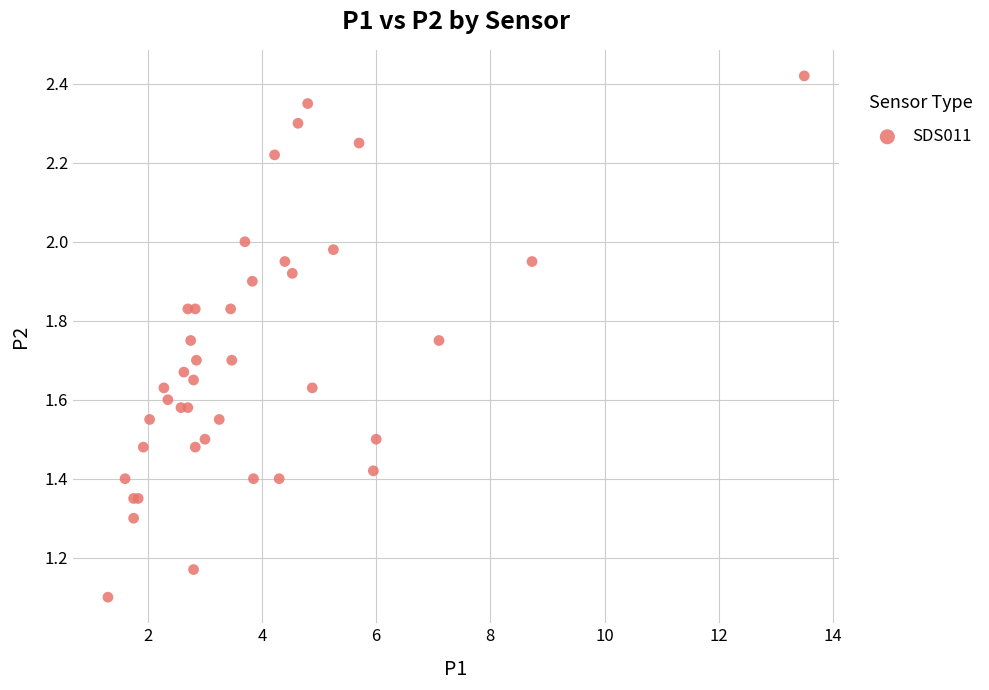

What Y value in the scatter plot is closest to 1?

1.1